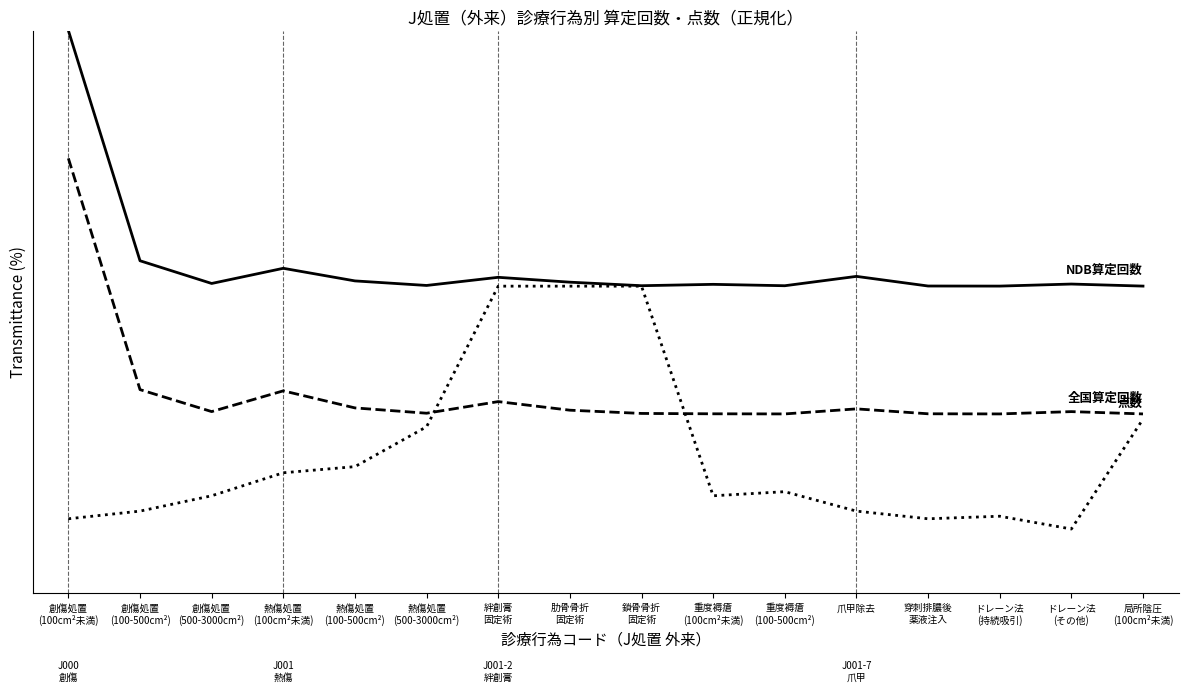

What is the label of the 2nd point from the right?

ドレーン法
(その他)